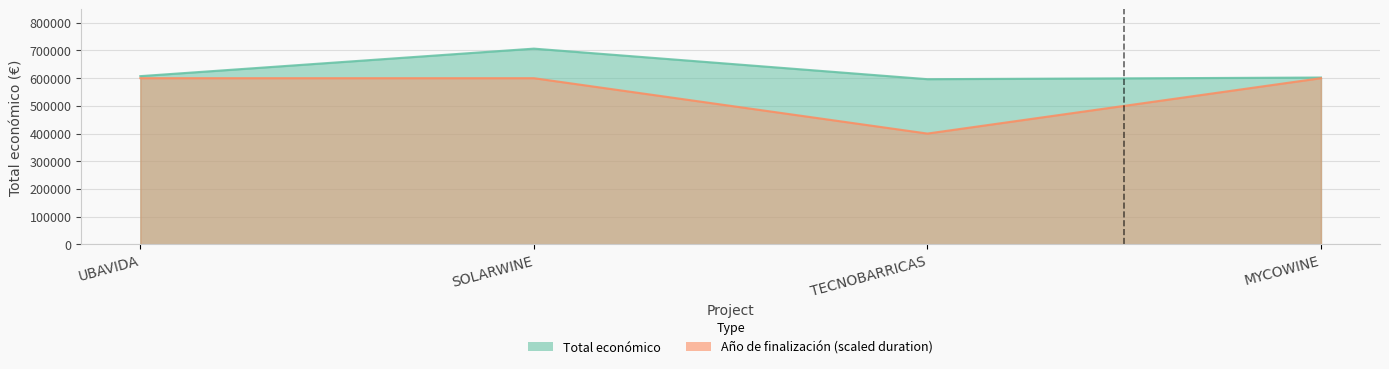

List the series in order of their peak value, lowest first.

Año de finalización, Total económico